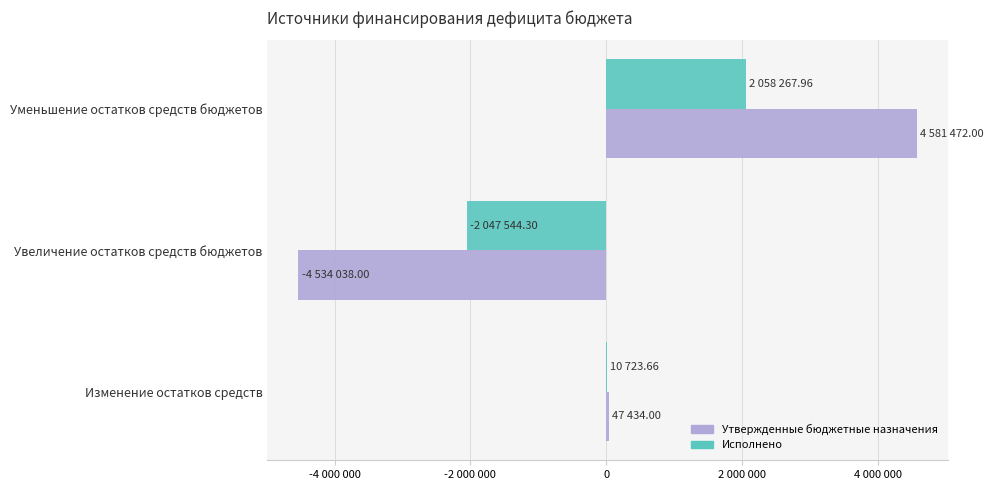

What are all the series names shown in the legend?

Утвержденные бюджетные назначения, Исполнено